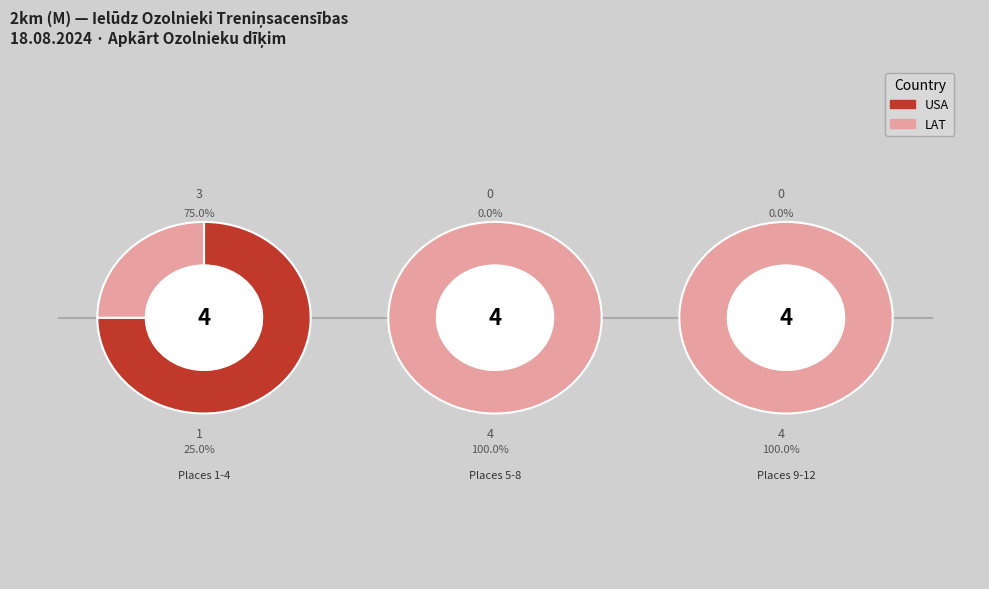

Is USA the majority of the pie?

No